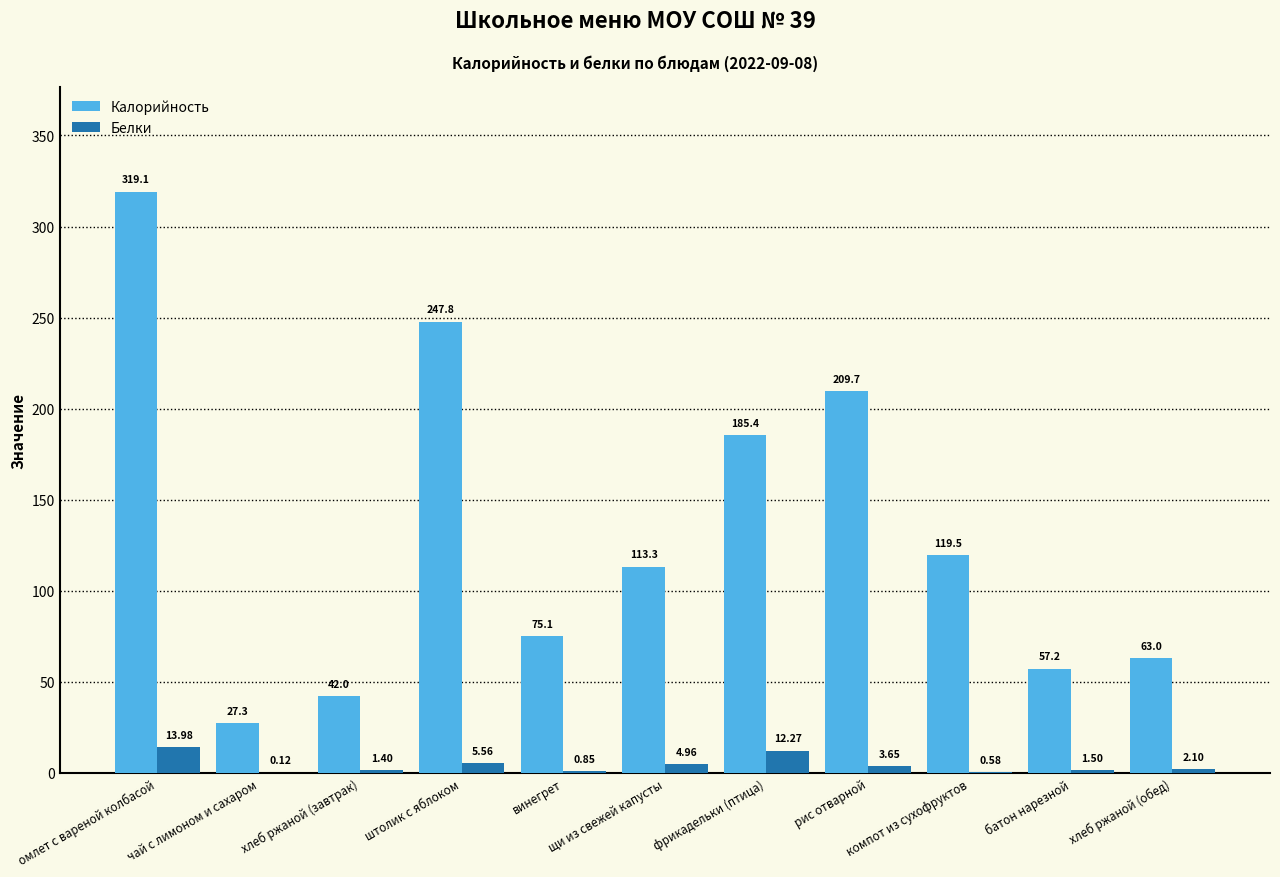

At which label does Белки first exceed 2?

омлет с вареной колбасой